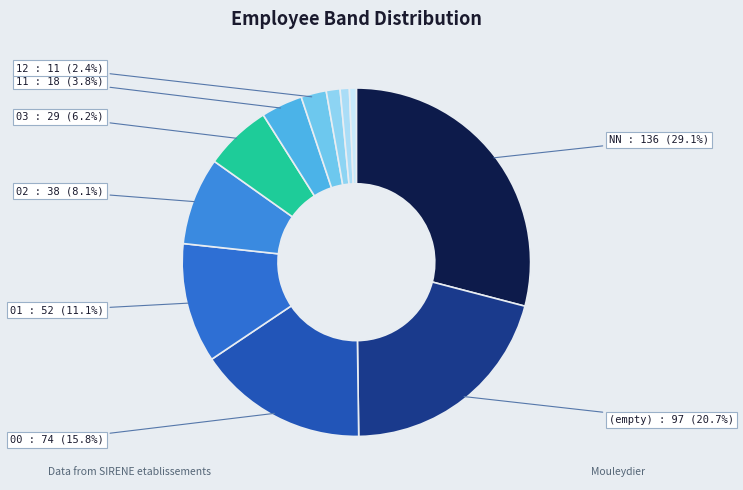

To the nearest percent, what is the average slice percentage?

9%